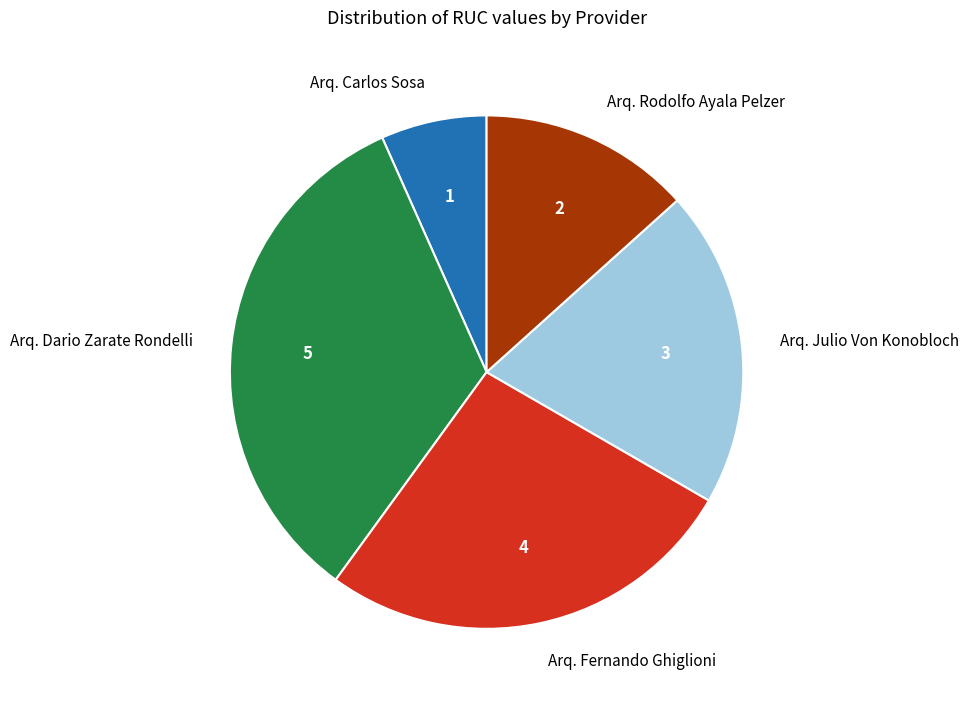

Between Arq. Carlos Sosa and Arq. Rodolfo Ayala Pelzer, which is larger?

Arq. Rodolfo Ayala Pelzer